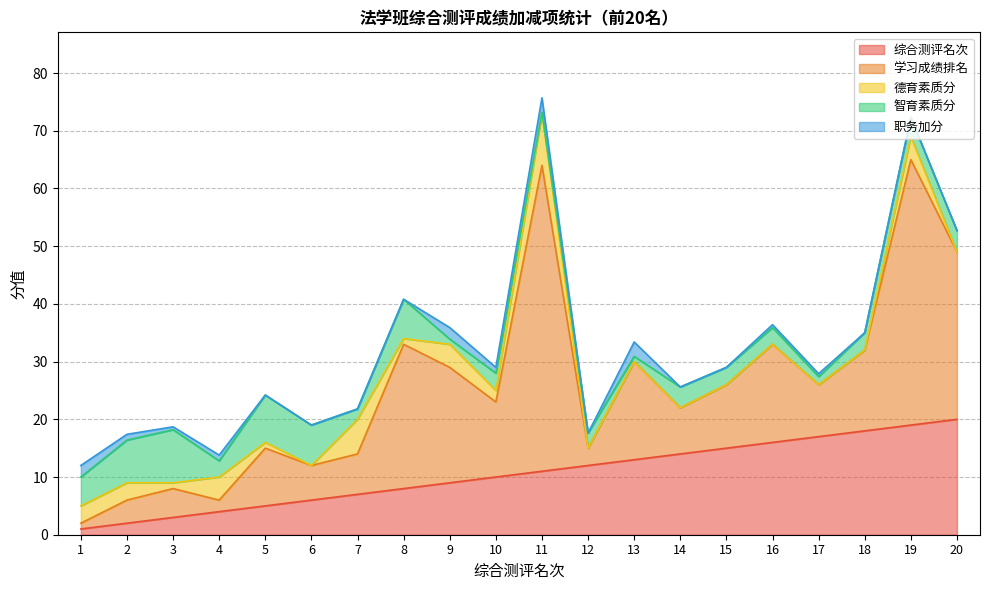

The value of 综合测评名次 at 16 is 16.0. True or false?

True